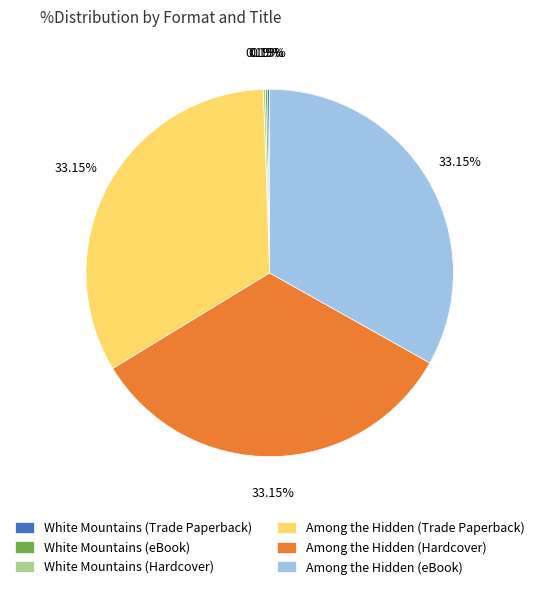

The Among the Hidden (Hardcover) slice represents 33% of the pie. True or false?

True